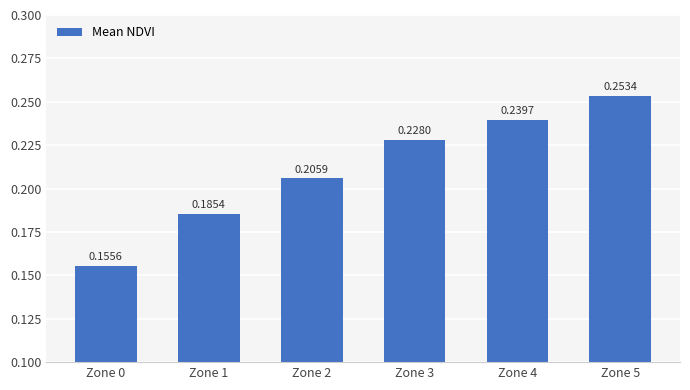

How many data points does each series have?

6